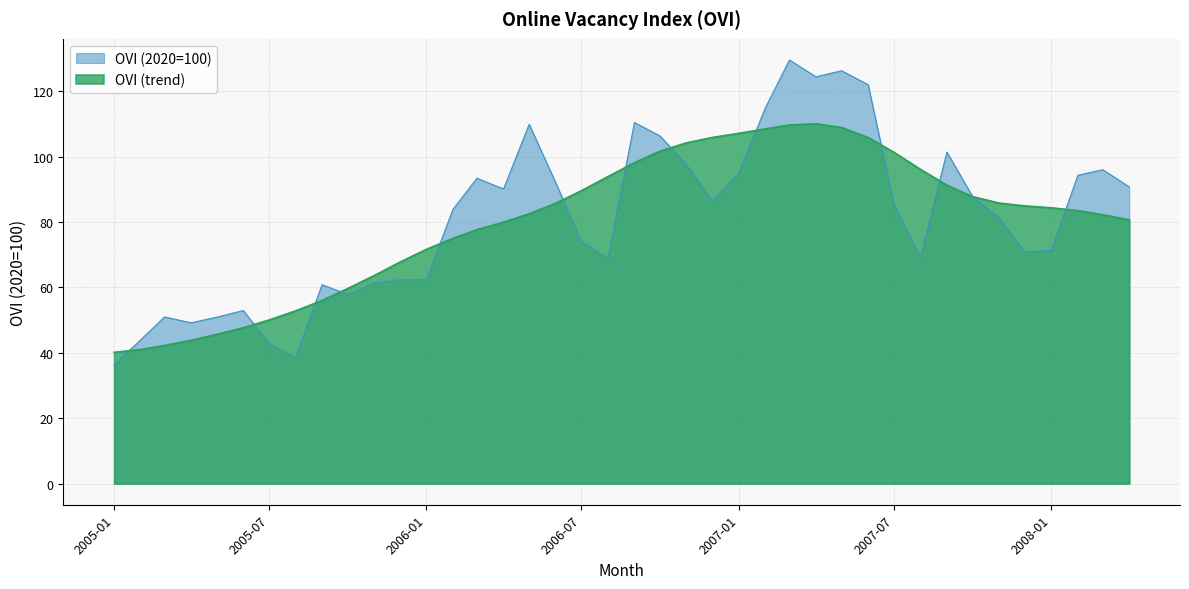

What is the total value across all series at 2005-03?

93.2